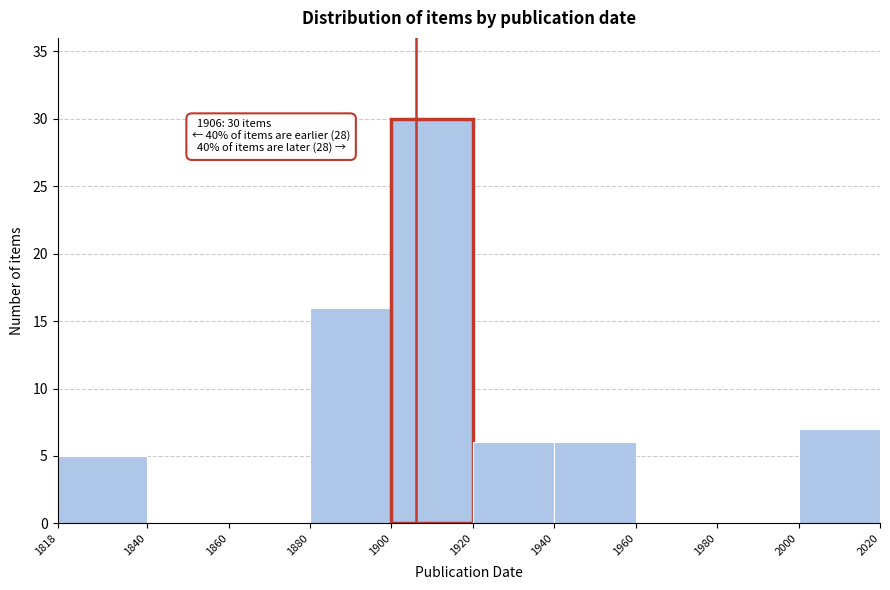

Over which range of the x-axis is the bar tallest?

1900 to 1920